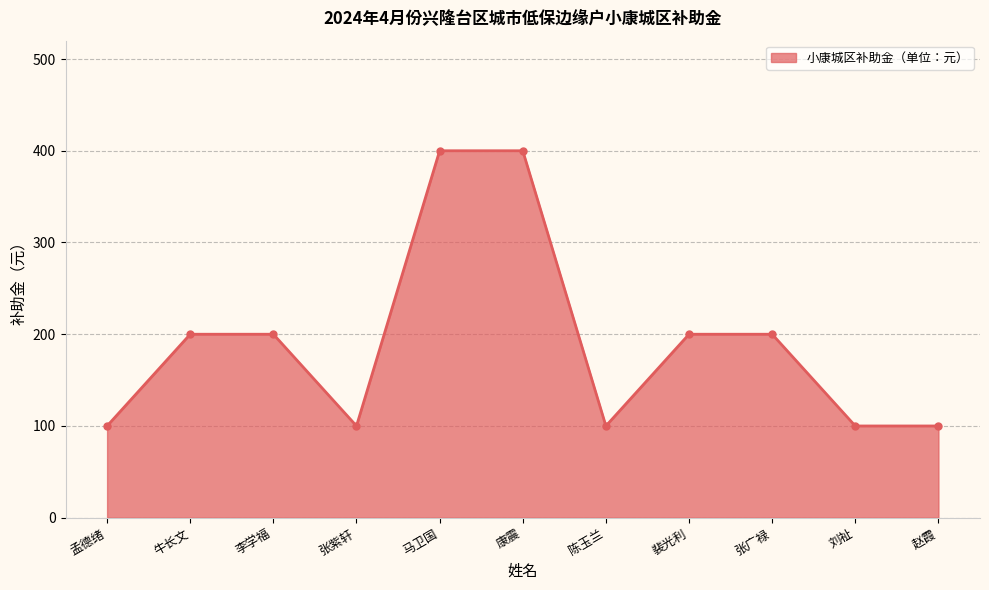

Reading left to right, transcribe all the data shown in this chart.

孟德绪=100	牛长文=200	李学福=200	张紫轩=100	马卫国=400	康震=400	陈玉兰=100	裴光利=200	张广禄=200	刘祉=100	赵霞=100